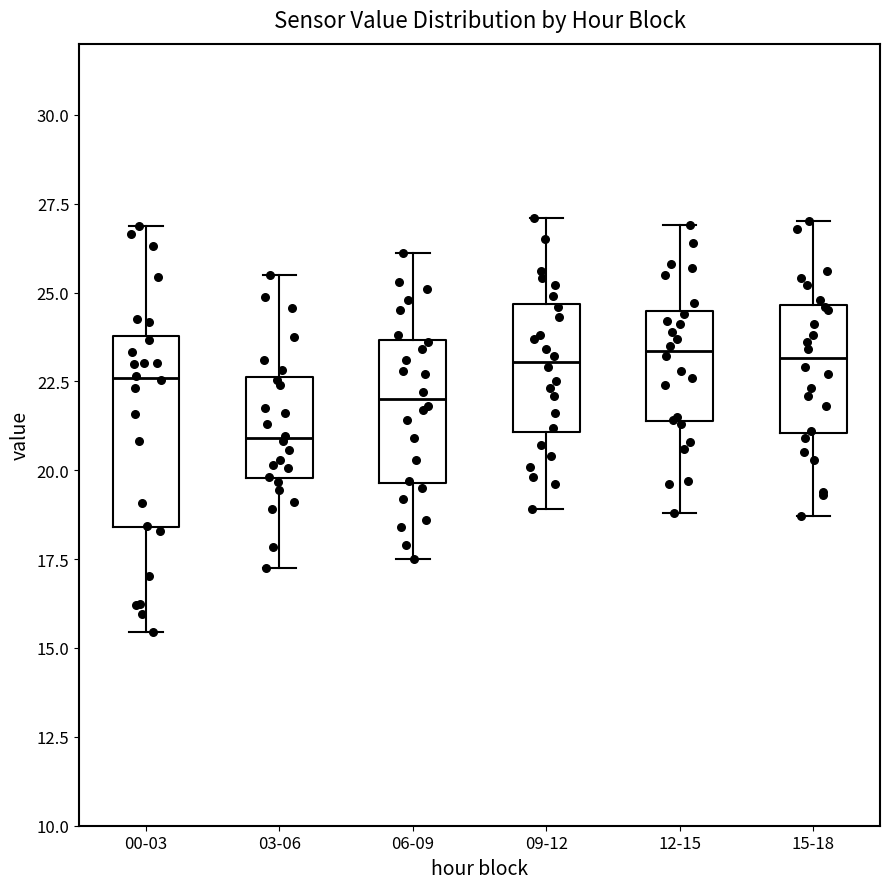

Reading left to right, transcribe this box plot: for each box, give where its median line is, the range the box spans, and where its two whiskers end, as read against the y-axis. The values are not printed on the chart, so give them approximately, as read against the axis.

00-03: median 22.5, box 18.5 to 24.0, whiskers 15.5 to 27.0
03-06: median 21.0, box 20.0 to 22.5, whiskers 17.5 to 25.5
06-09: median 22.0, box 19.5 to 23.5, whiskers 17.5 to 26.0
09-12: median 23.0, box 21.0 to 24.5, whiskers 19.0 to 27.0
12-15: median 23.5, box 21.5 to 24.5, whiskers 19.0 to 27.0
15-18: median 23.0, box 21.0 to 24.5, whiskers 18.5 to 27.0